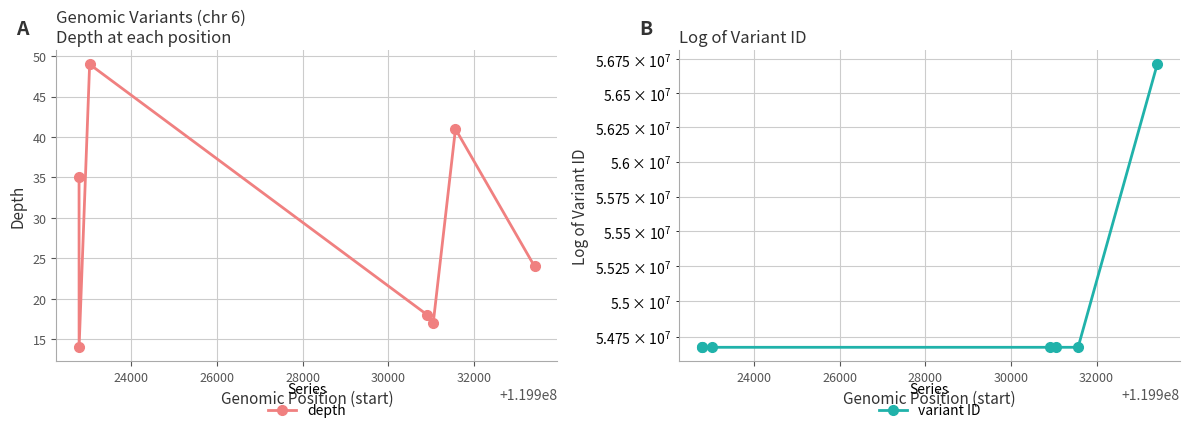

How many interior local peaks does the depth series have?

2